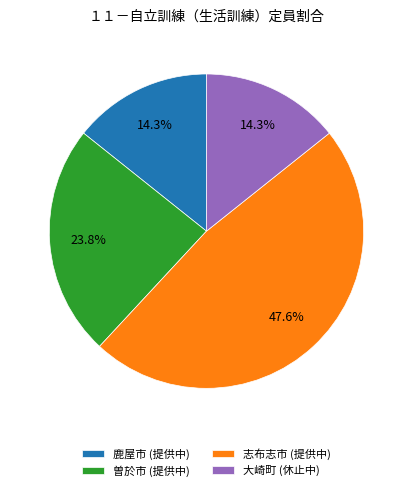

How many segments does this pie chart have?

4